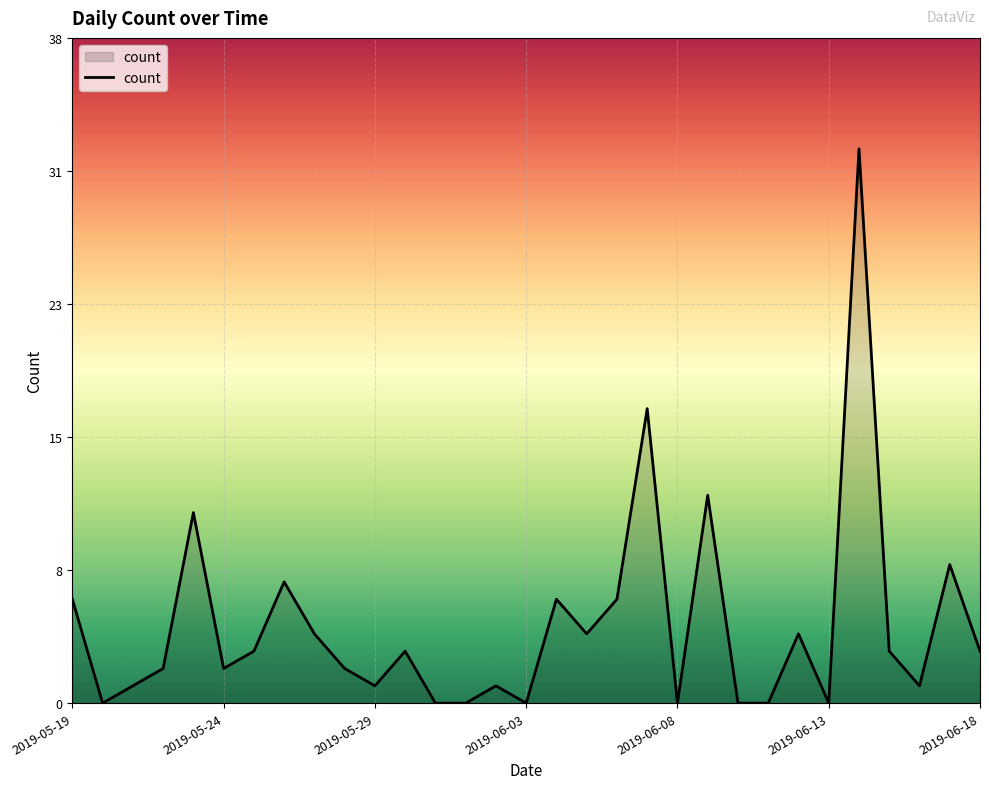

Reading left to right, list all the values displayed in this chart.

6	0	1	2	11	2	3	7	4	2	1	3	0	0	1	0	6	4	6	17	0	12	0	0	4	0	32	3	1	8	3